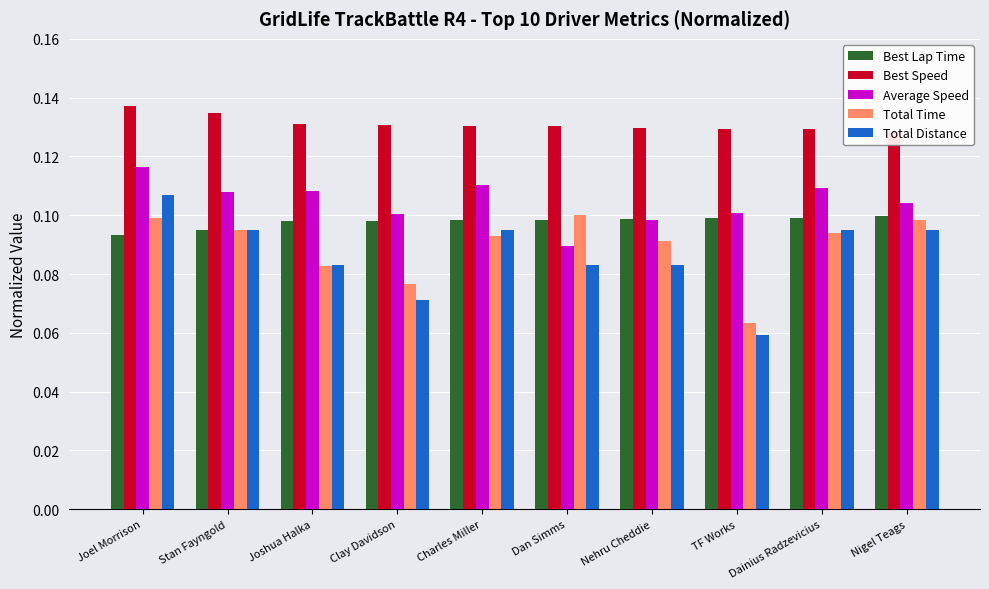

True or false: Average Speed has a value of 0.1 at Stan Fayngold.

True